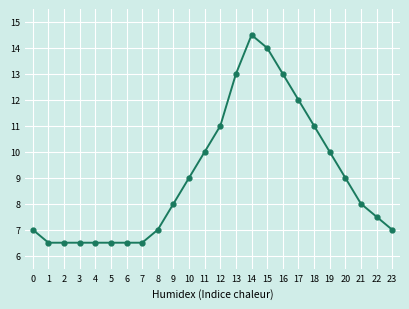

What is the difference between the values at 0 and 13?

6.0